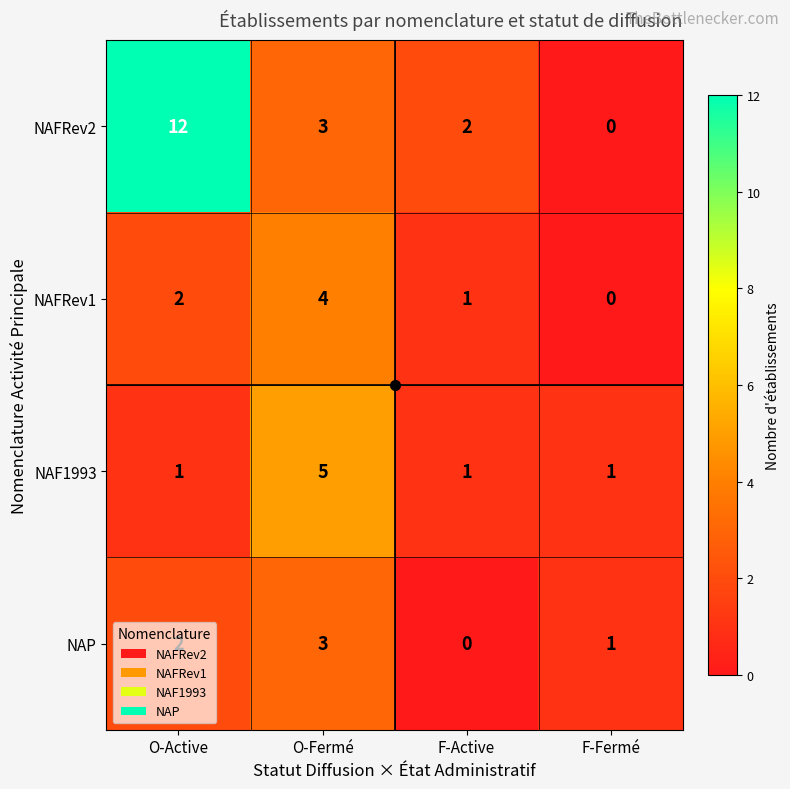

What is the spread (max minus min) of values at O-Fermé?

2